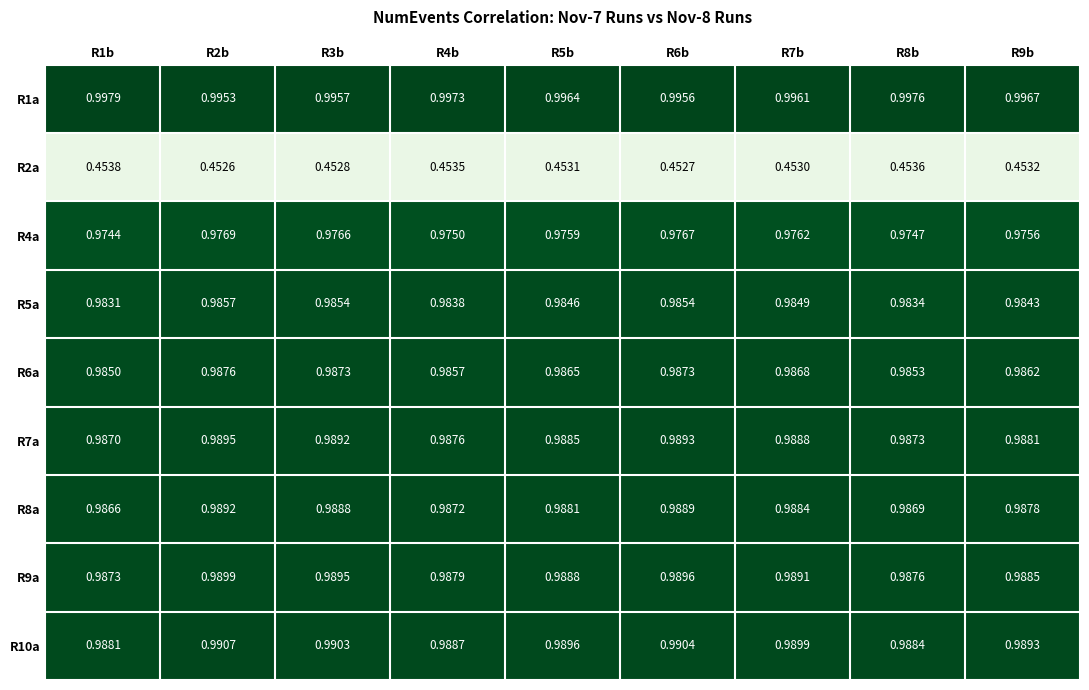

Is the value of R9a at R8b greater than the value of R5a at R7b?

Yes